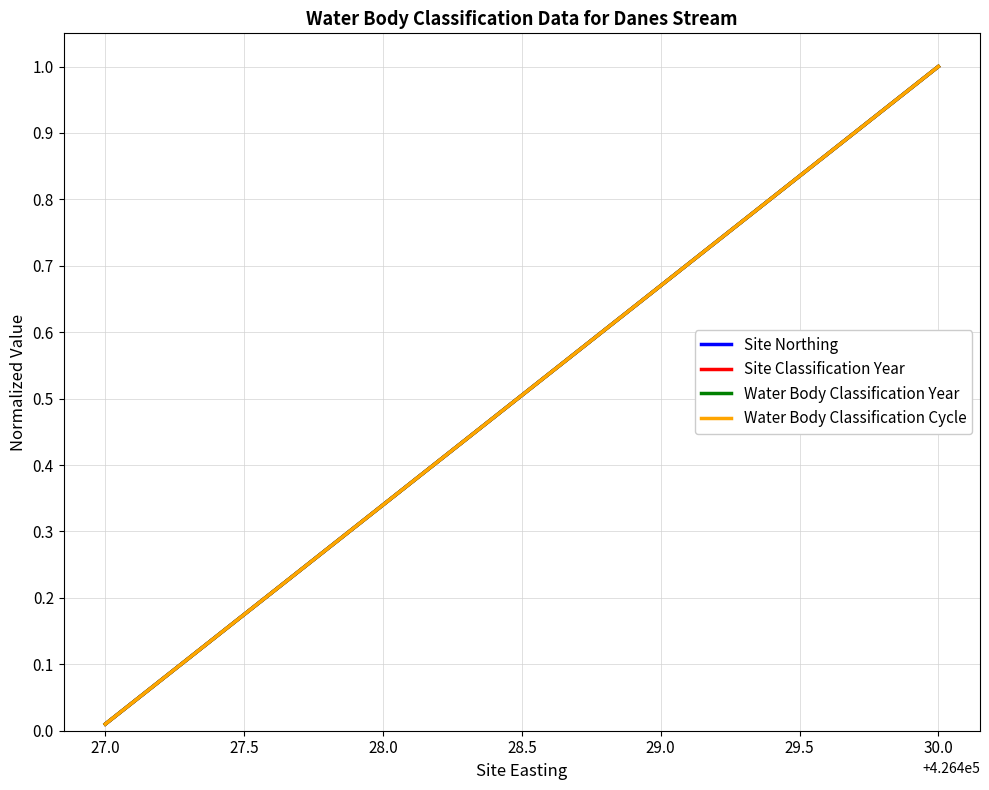

Does the chart display data point markers on the line(s)?

No